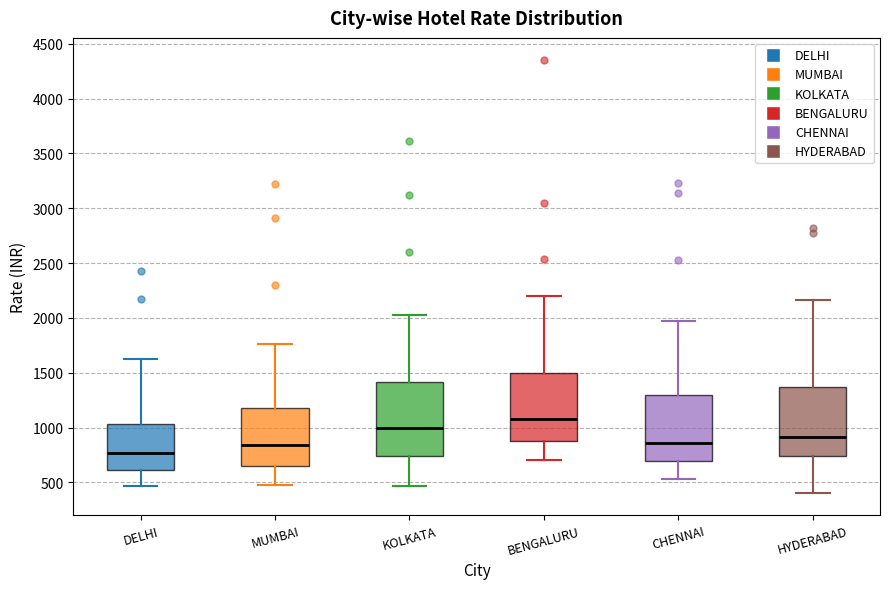

Reading left to right, read every box against the y-axis: the position of its median line, the range the box covers, and the ends of its whiskers. The values are not printed on the chart, so give them approximately, as read against the axis.

DELHI: median 750, box 600 to 1050, whiskers 450 to 1650
MUMBAI: median 850, box 650 to 1200, whiskers 500 to 1750
KOLKATA: median 1000, box 750 to 1400, whiskers 450 to 2000
BENGALURU: median 1100, box 850 to 1500, whiskers 700 to 2200
CHENNAI: median 850, box 700 to 1300, whiskers 550 to 2000
HYDERABAD: median 900, box 750 to 1350, whiskers 400 to 2150